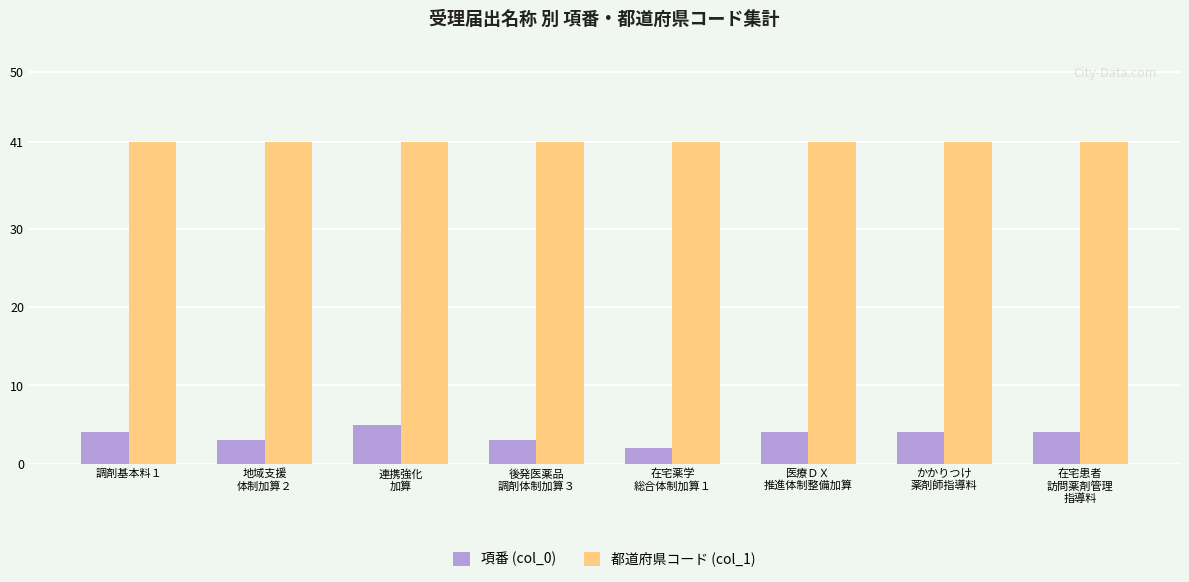

Reading left to right, what are all the values shown in this chart?

項番 (col_0): 調剤基本料１=4	地域支援
体制加算２=3	連携強化
加算=5	後発医薬品
調剤体制加算３=3	在宅薬学
総合体制加算１=2	医療ＤＸ
推進体制整備加算=4	かかりつけ
薬剤師指導料=4	在宅患者
訪問薬剤管理
指導料=4
都道府県コード (col_1): 調剤基本料１=41	地域支援
体制加算２=41	連携強化
加算=41	後発医薬品
調剤体制加算３=41	在宅薬学
総合体制加算１=41	医療ＤＸ
推進体制整備加算=41	かかりつけ
薬剤師指導料=41	在宅患者
訪問薬剤管理
指導料=41